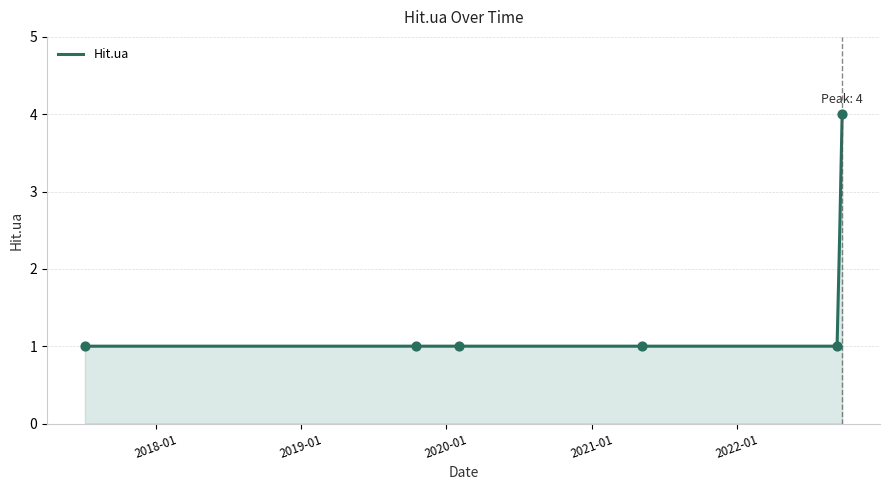

What is the ratio of the value at 2020-02-02 to the value at 2022-09-10?

1.0